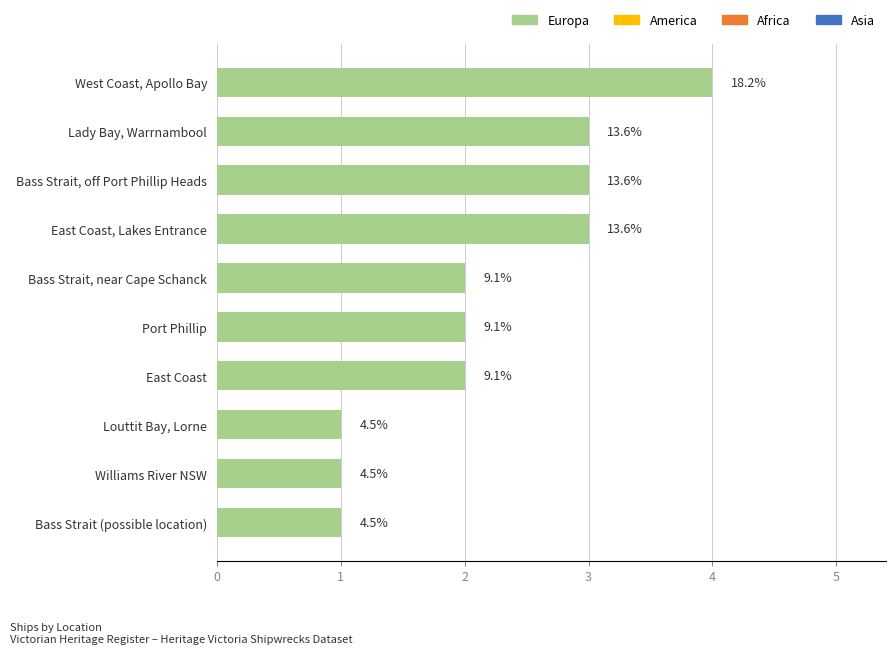

What is the smallest value displayed?

1